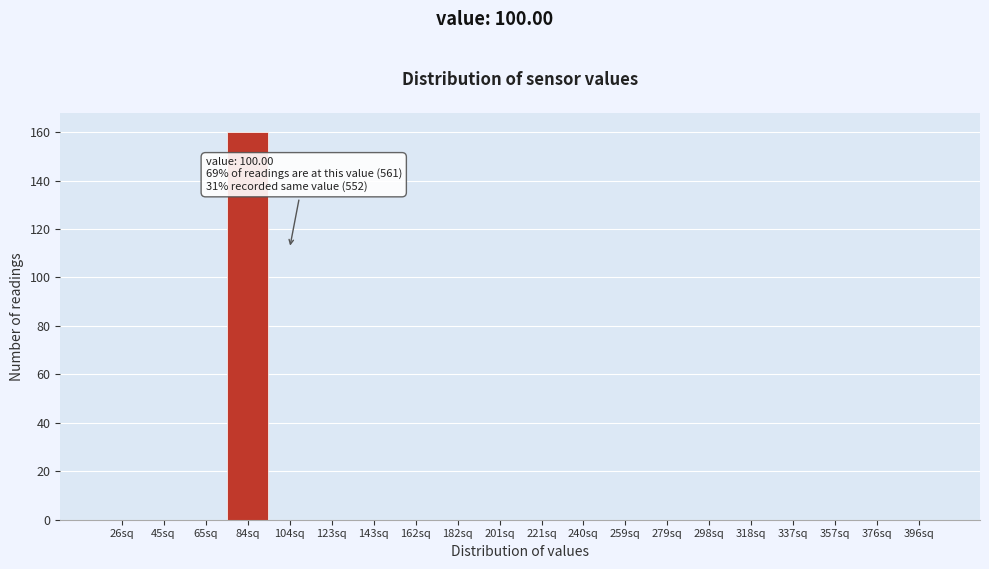

Reading left to right, list all the values displayed in this chart.

26sq=0	45sq=0	65sq=0	84sq=160	104sq=0	123sq=0	143sq=0	162sq=0	182sq=0	201sq=0	221sq=0	240sq=0	259sq=0	279sq=0	298sq=0	318sq=0	337sq=0	357sq=0	376sq=0	396sq=0